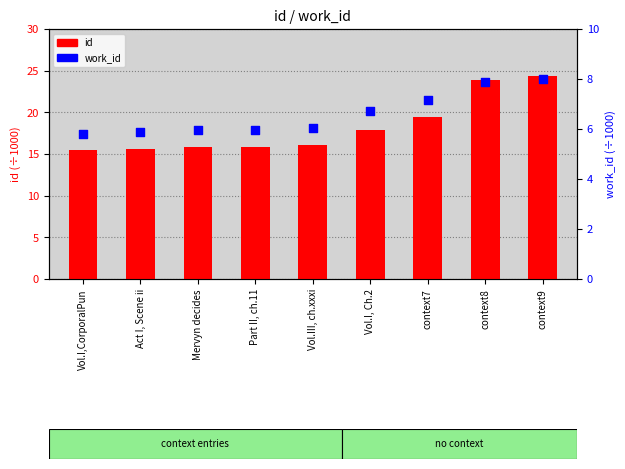

At how many categories does at least one series exceed 20?

2